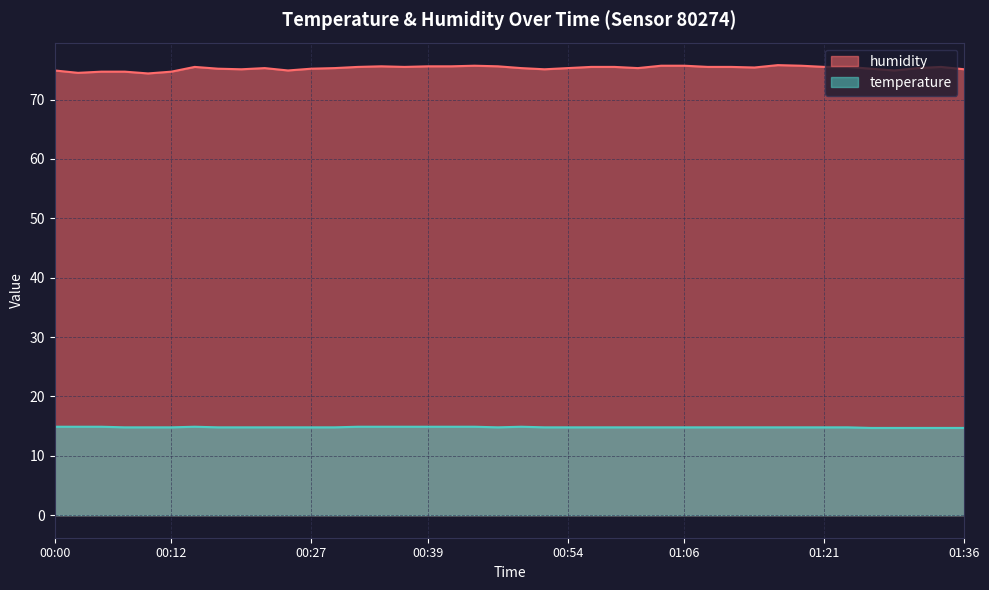

What is the difference between the maximum and minimum values in the temperature series?

0.2